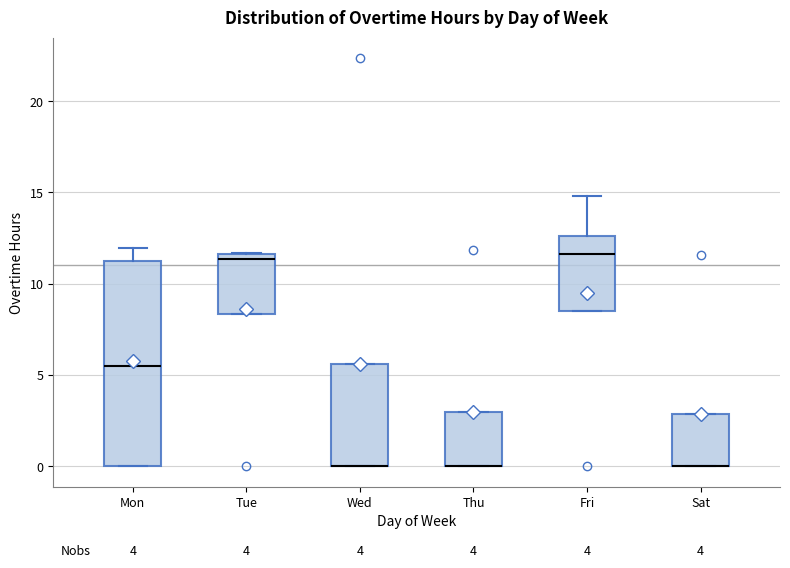

Where is the lower edge of the box for Thu on the y-axis? The values are not printed on the chart, so give them approximately, as read against the axis.

0.0